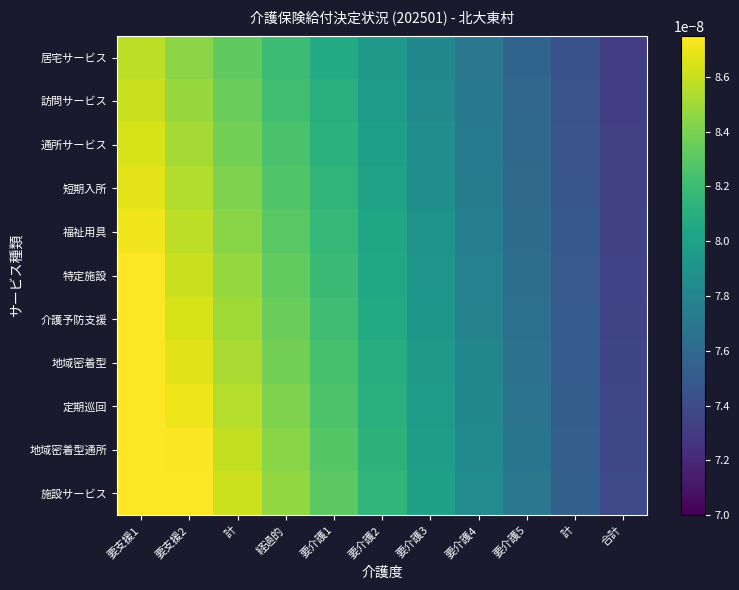

Between 要介護3 and 計, which series saw the biggest shift?

施設サービス